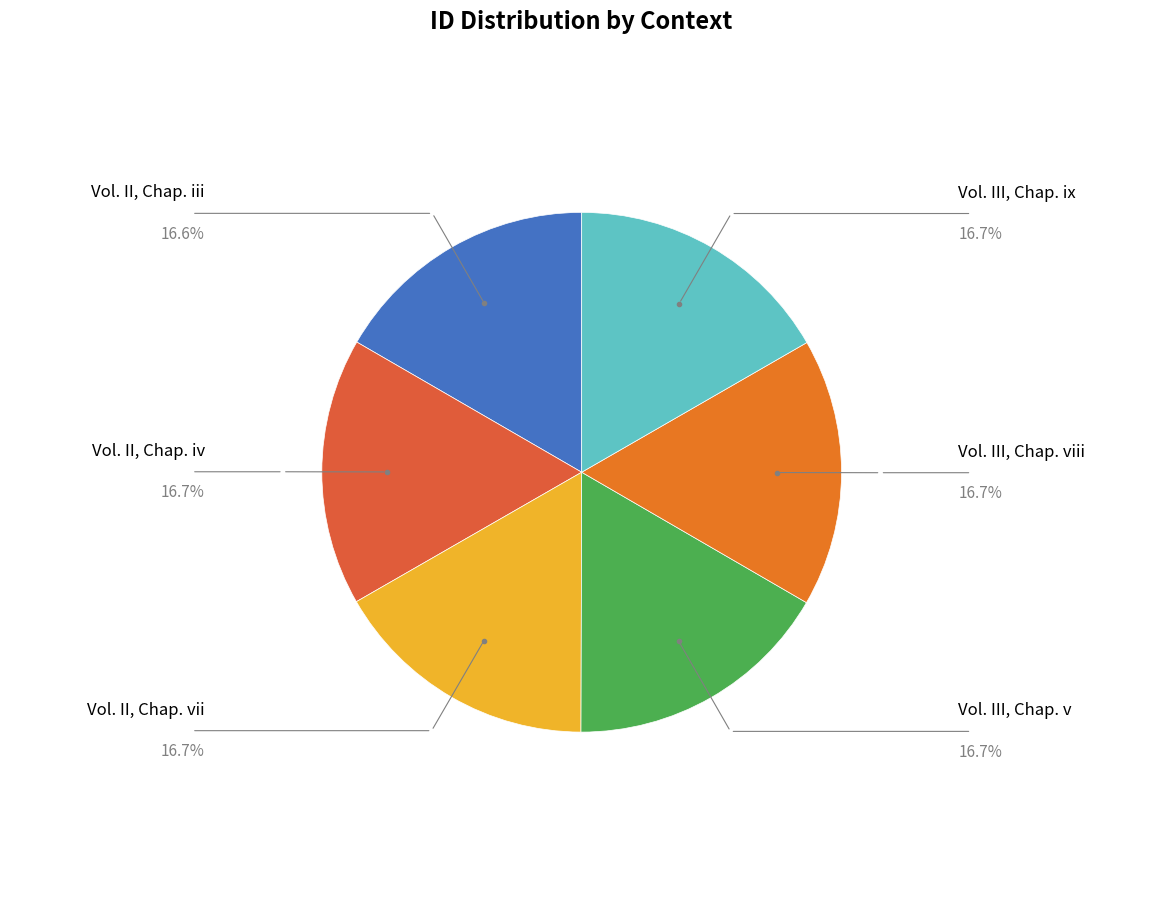

Which slice is the smallest?

Vol. II, Chap. iii